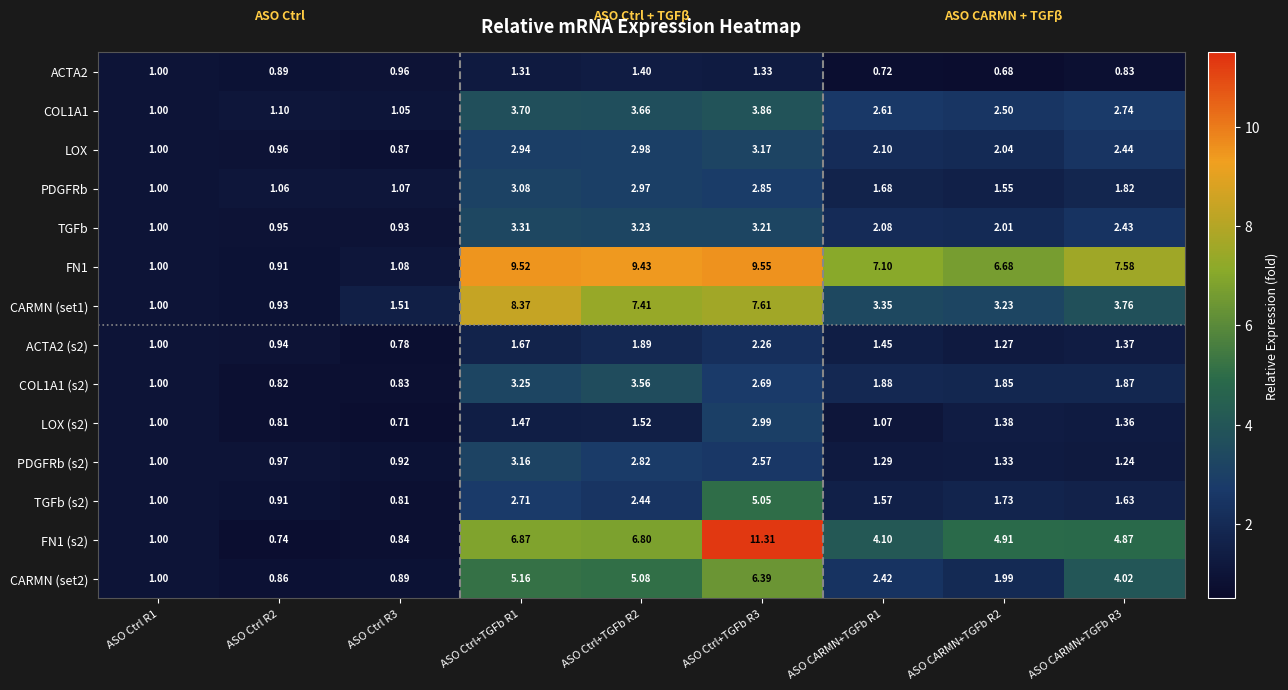

Is the value of CARMN (set2) at ASO CARMN+TGFb R2 greater than the value of CARMN (set1) at ASO Ctrl R2?

Yes